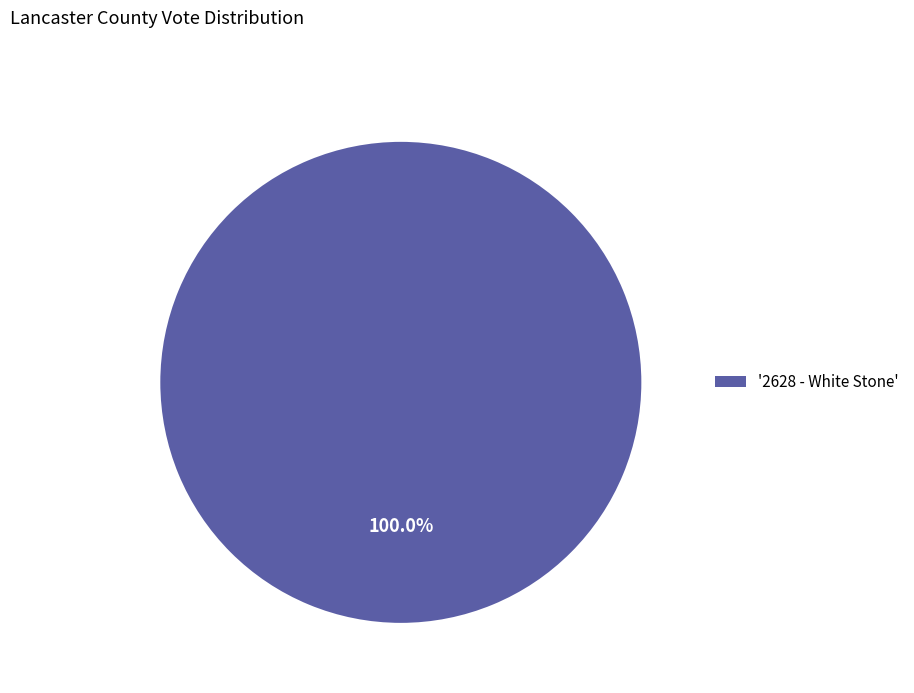

Which category accounts for the majority?

'2628 - White Stone'